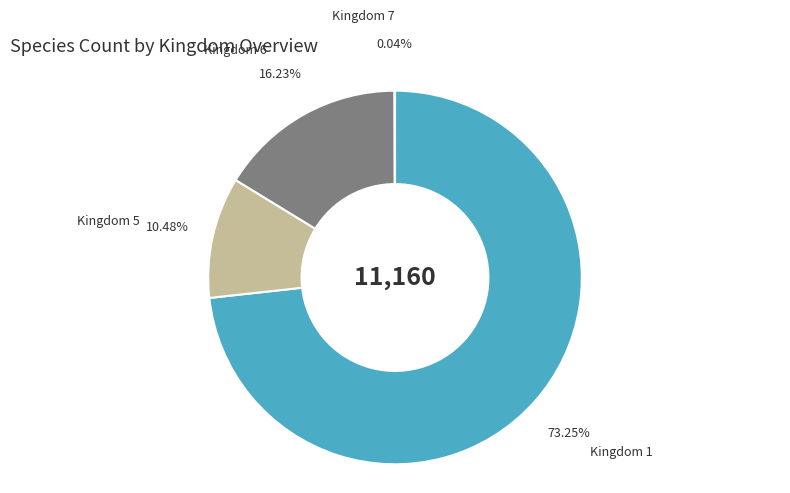

Which category accounts for the majority?

Kingdom 1